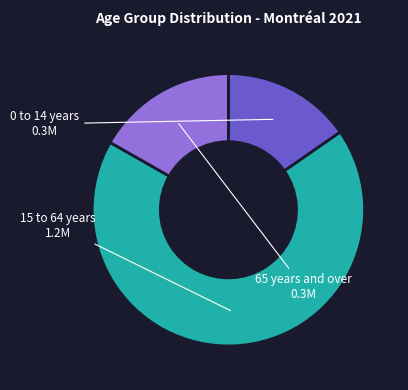

Which slice is the largest?

15 to 64 years